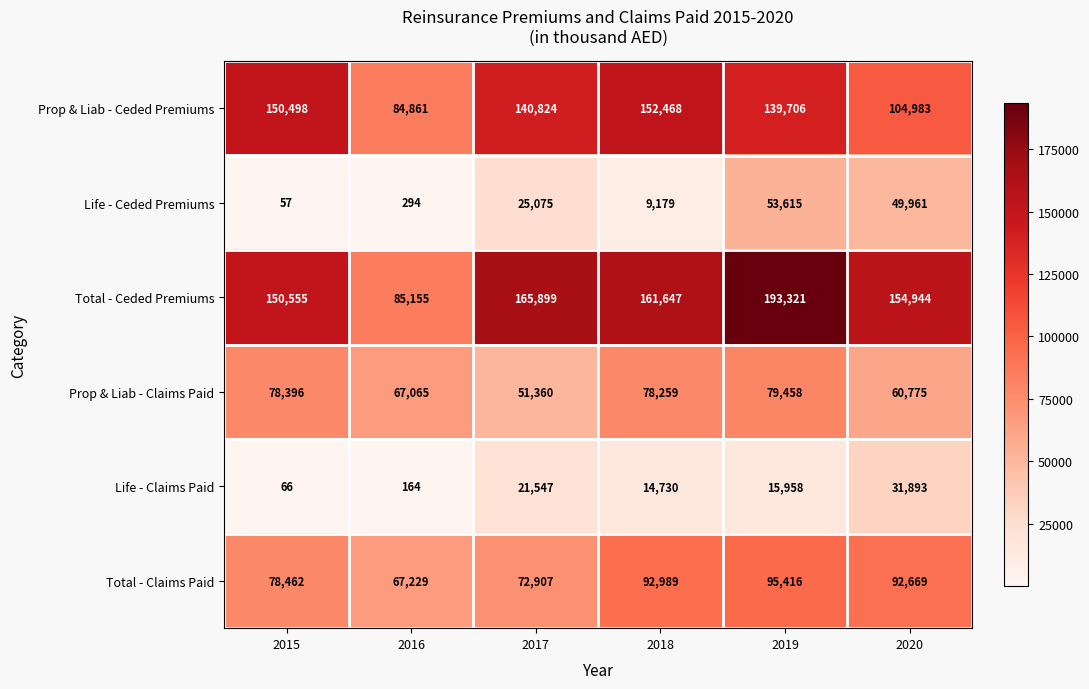

At how many categories does at least one series exceed 22000?

6